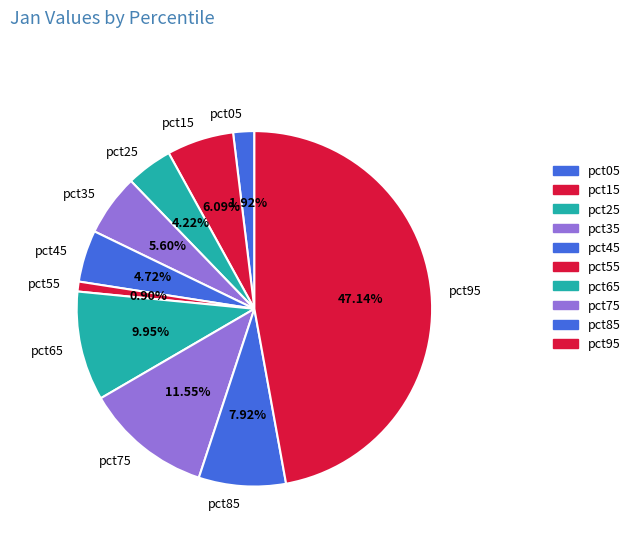

To the nearest percent, what is the average slice percentage?

10%